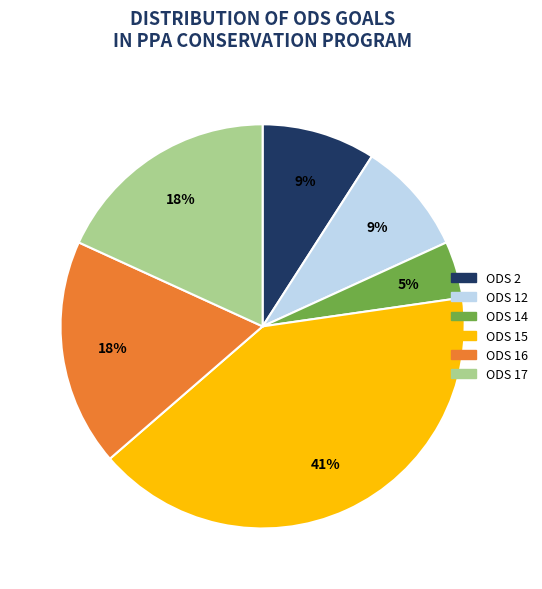

To the nearest percent, what is the difference between the largest and smallest slice percentages?

36%